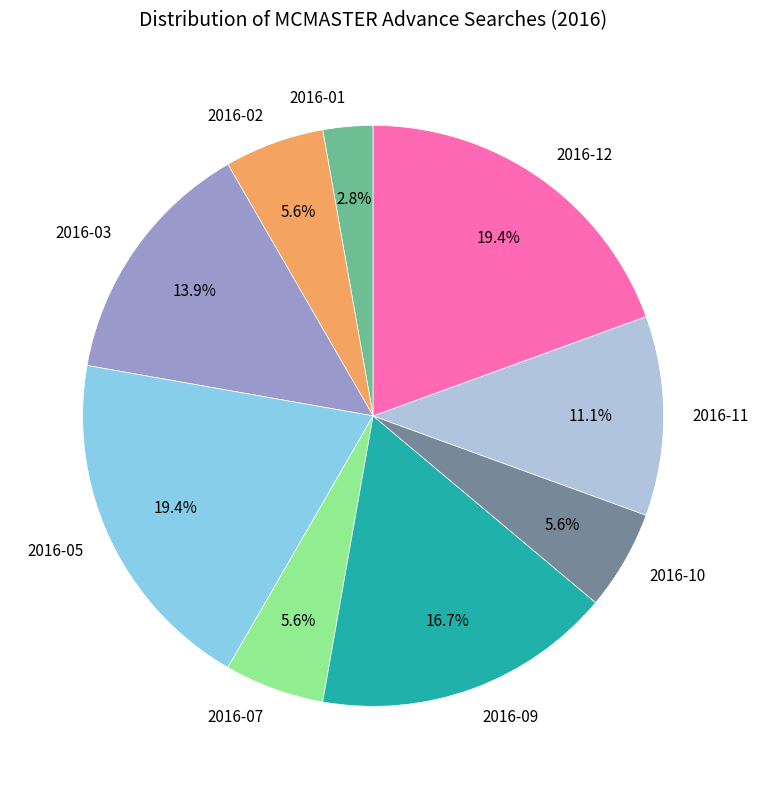

Count the number of slices in the pie.

9